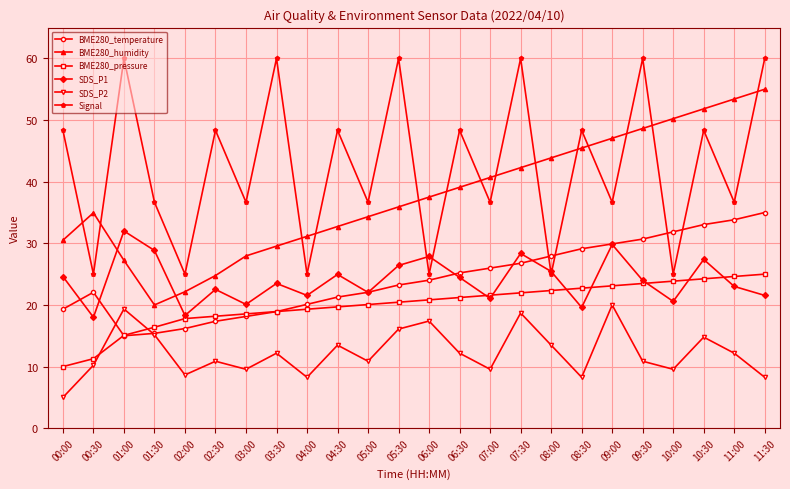

Which series changed the most between 06:30 and 09:30?

Signal